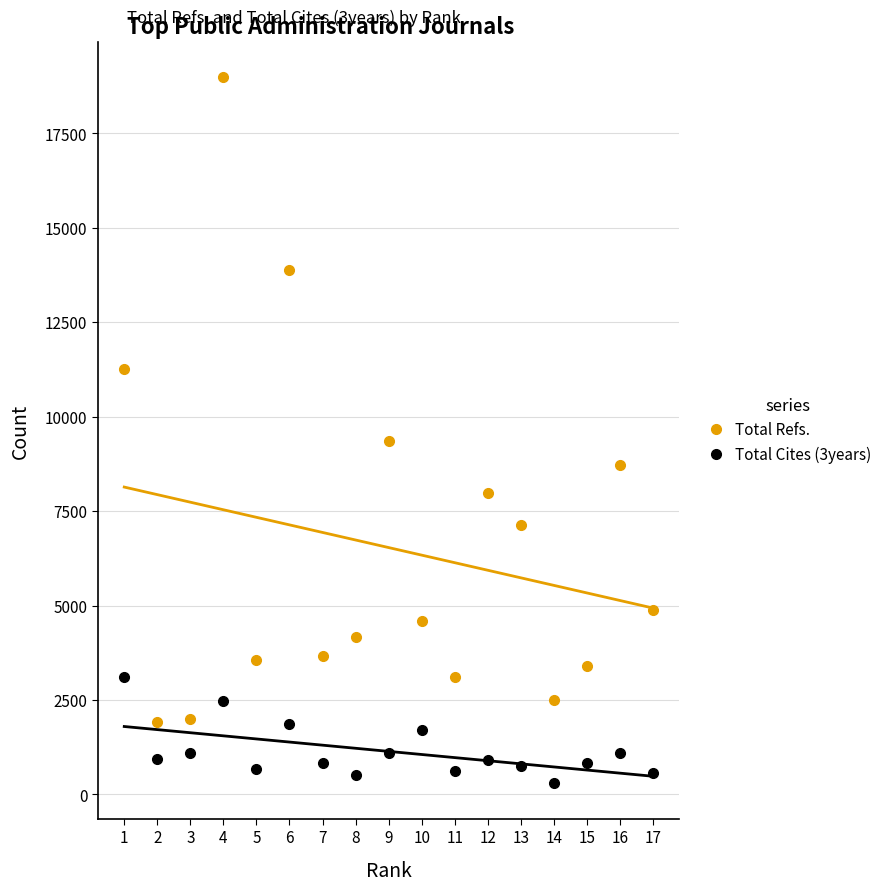

Reading left to right, transcribe all the data shown in this chart.

Total Refs.: 1=11258	2=1913	3=2006	4=18984	5=3568	6=13877	7=3674	8=4165	9=9354	10=4593	11=3097	12=7983	13=7129	14=2496	15=3402	16=8718	17=4871
Total Cites (3years): 1=3119	2=924	3=1100	4=2470	5=668	6=1875	7=829	8=504	9=1096	10=1703	11=619	12=919	13=742	14=290	15=817	16=1107	17=559